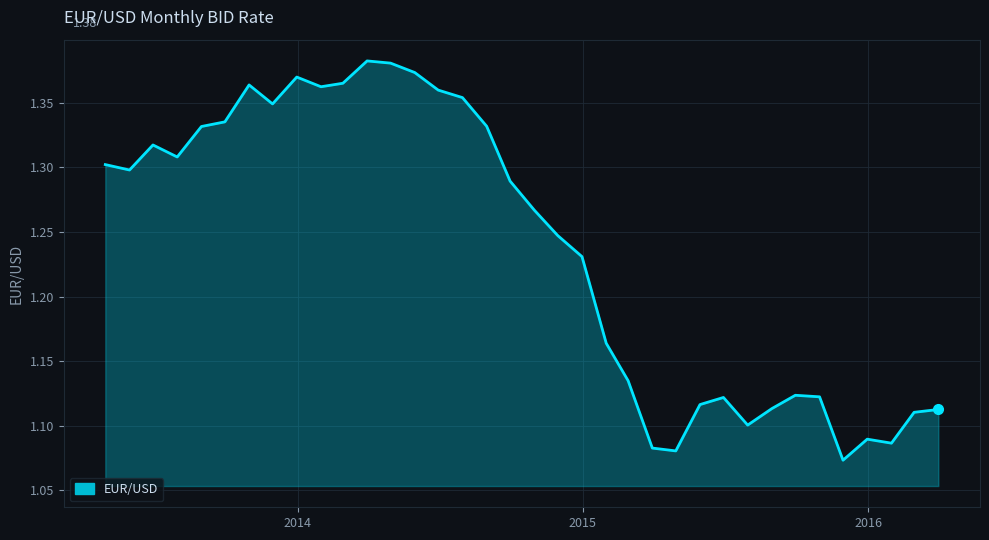

Does the chart have visible grid lines?

Yes